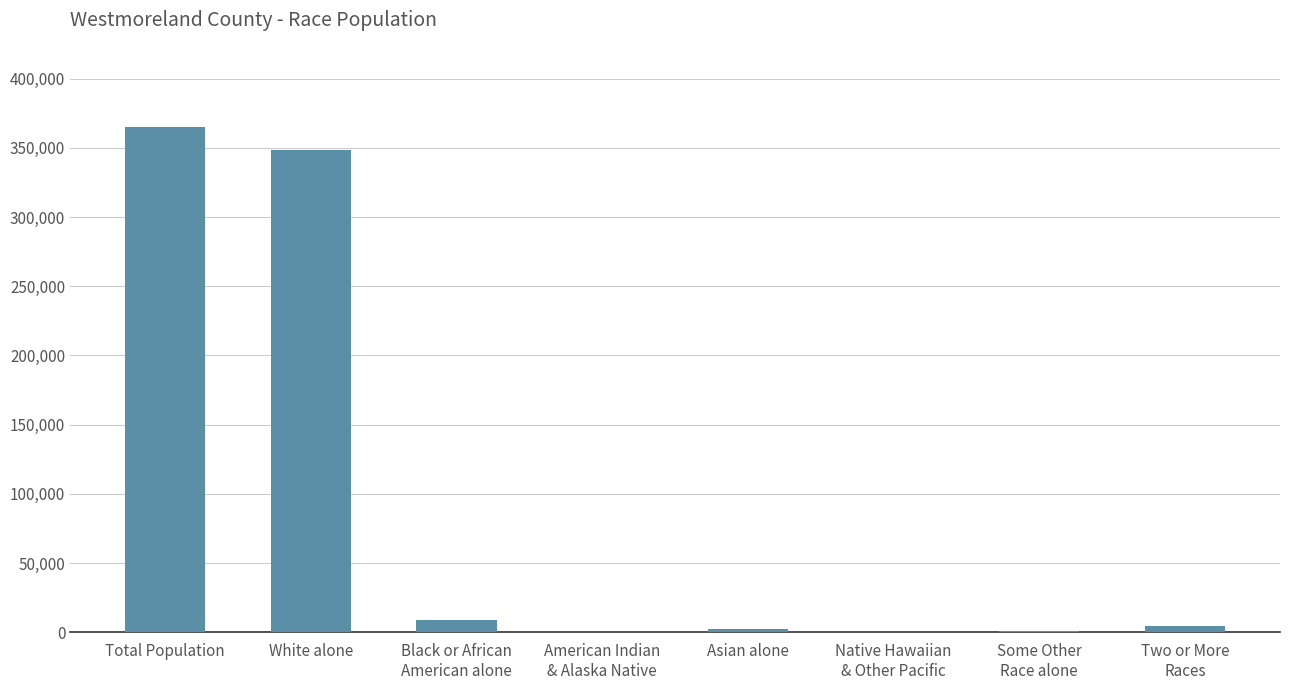

The value at Total Population is 251551. True or false?

False